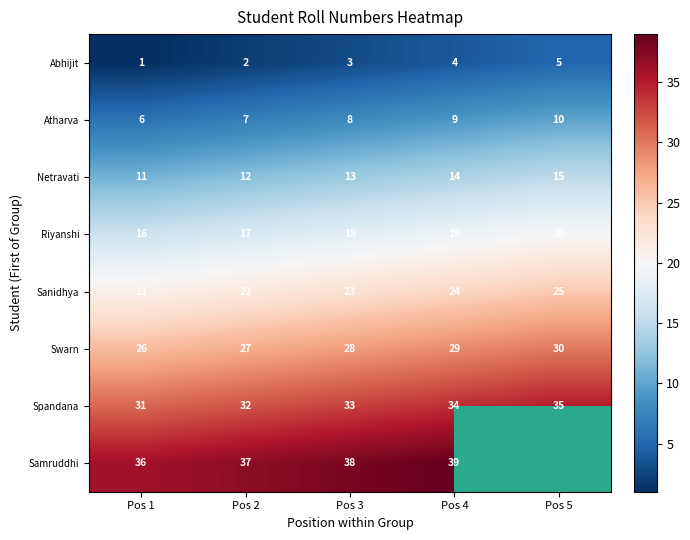

Which category has the highest value in the Spandana series?

Pos 5